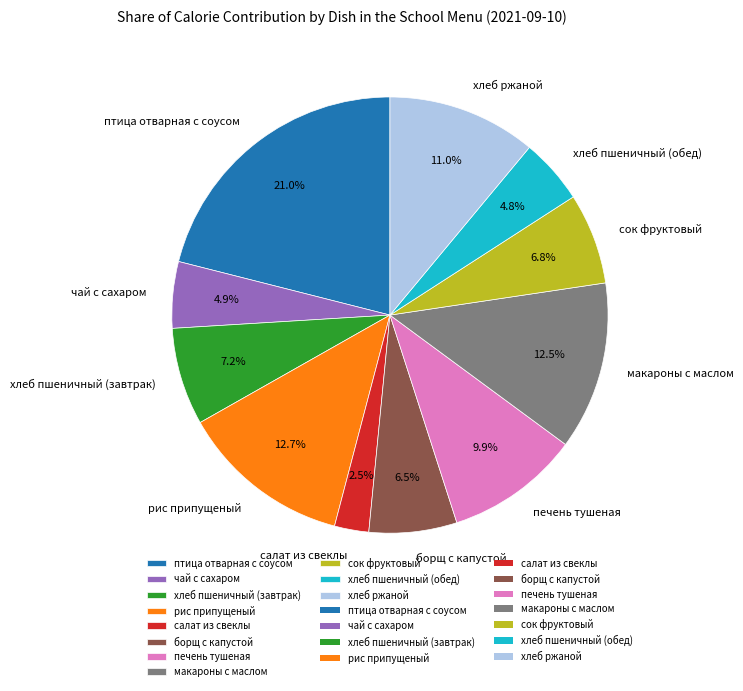

To the nearest percent, what is the difference between the борщ с капустой and хлеб пшеничный (завтрак) slice percentages?

1%